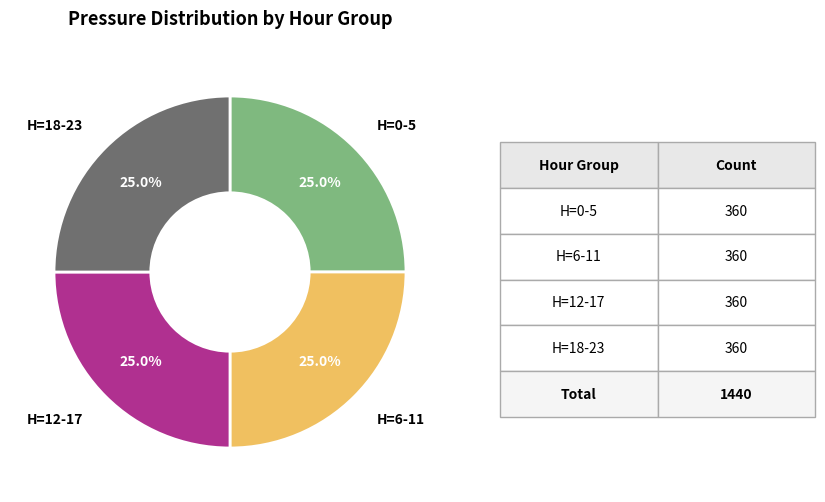

Count the number of slices in the pie.

4